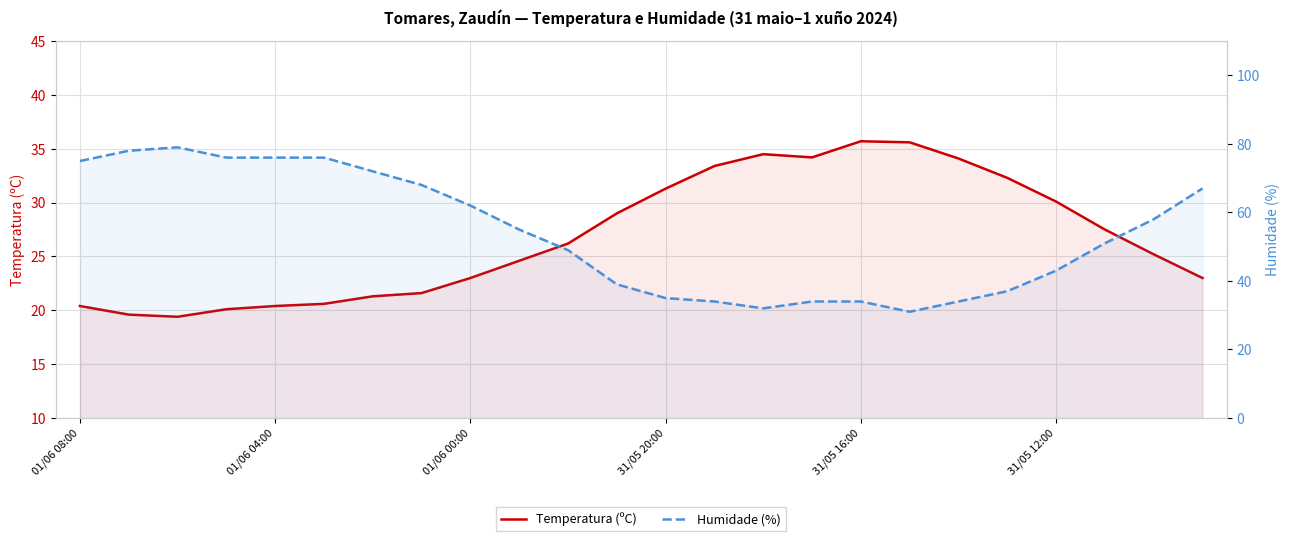

Is the value of Temperatura (ºC) at 31/05 12:00 greater than the value of Humidade (%) at 22?

No